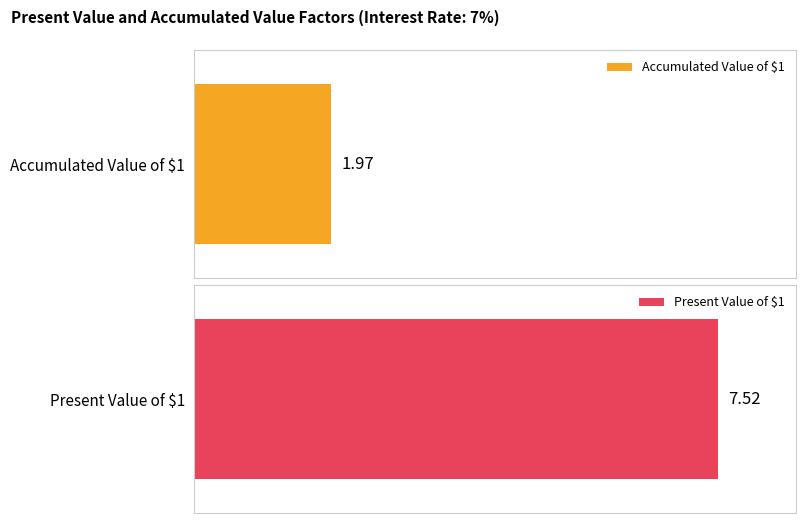

The Accumulated Value of $1 series shows 1.0 at 9. True or false?

False